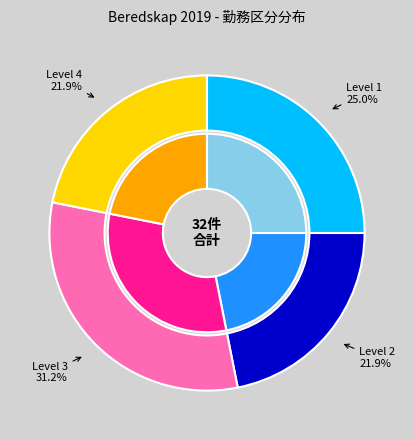

Does 16 represent more than half of the total?

No